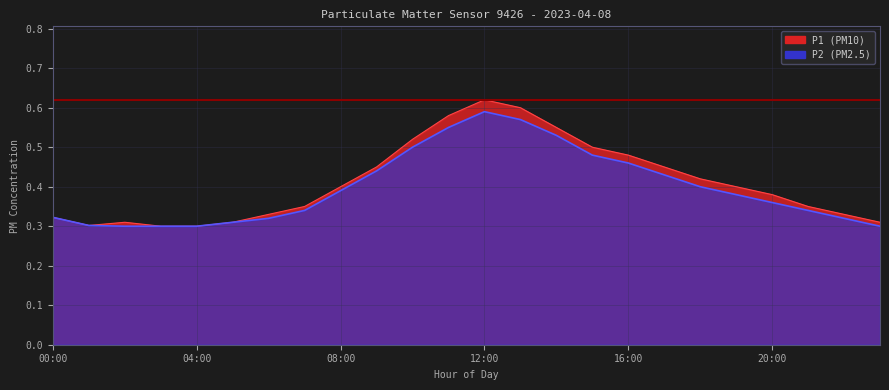

What is the label of the 2nd point from the left?

01:00